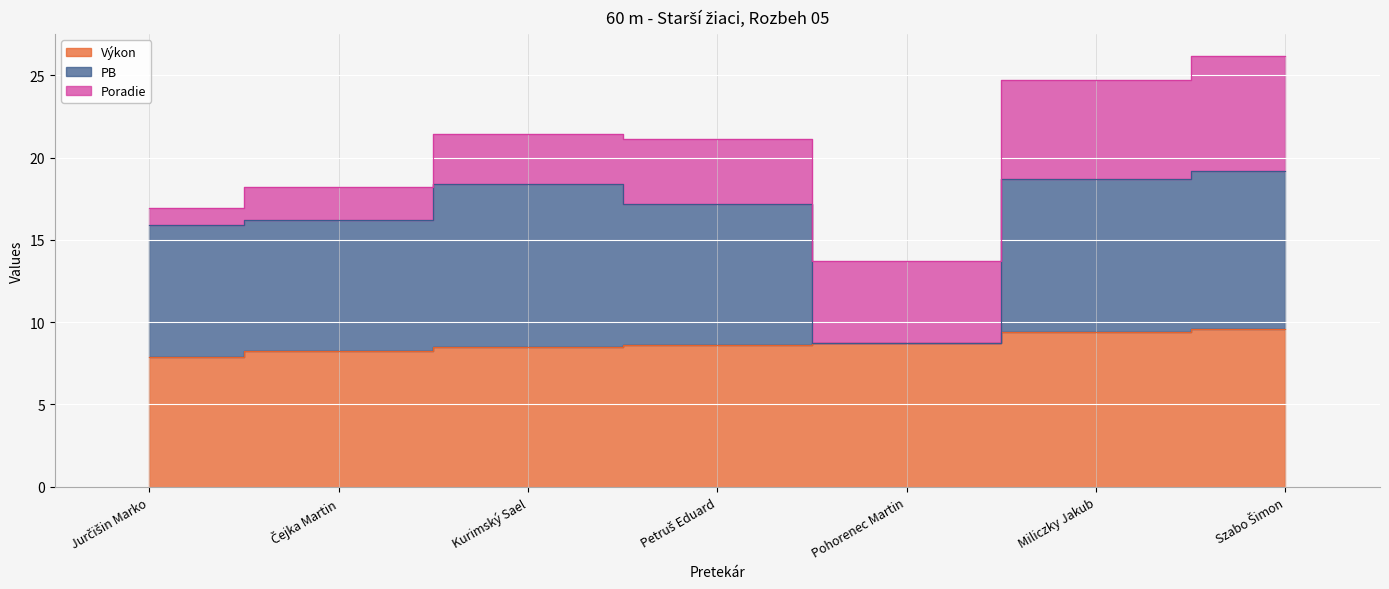

How many data points in Výkon are above 8?

6